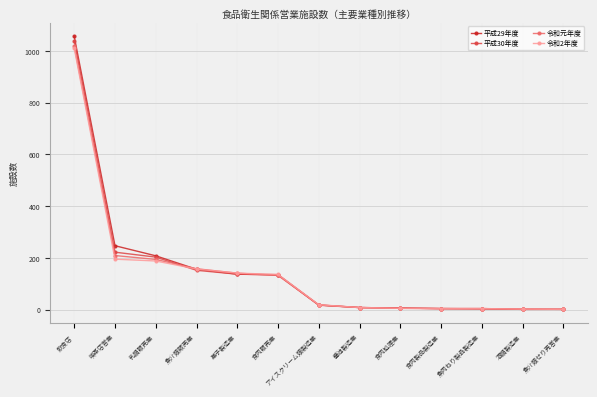

Which category has the highest value across all series?

飲食店